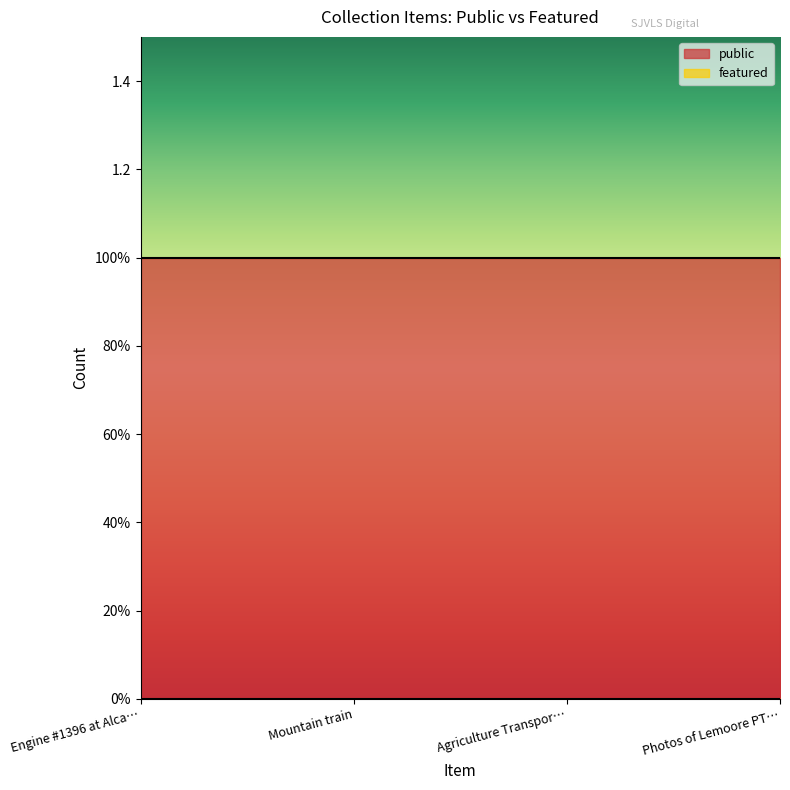

Reading left to right, extract all data points from this chart.

public: 1	1	1	1
featured: 0	0	0	0